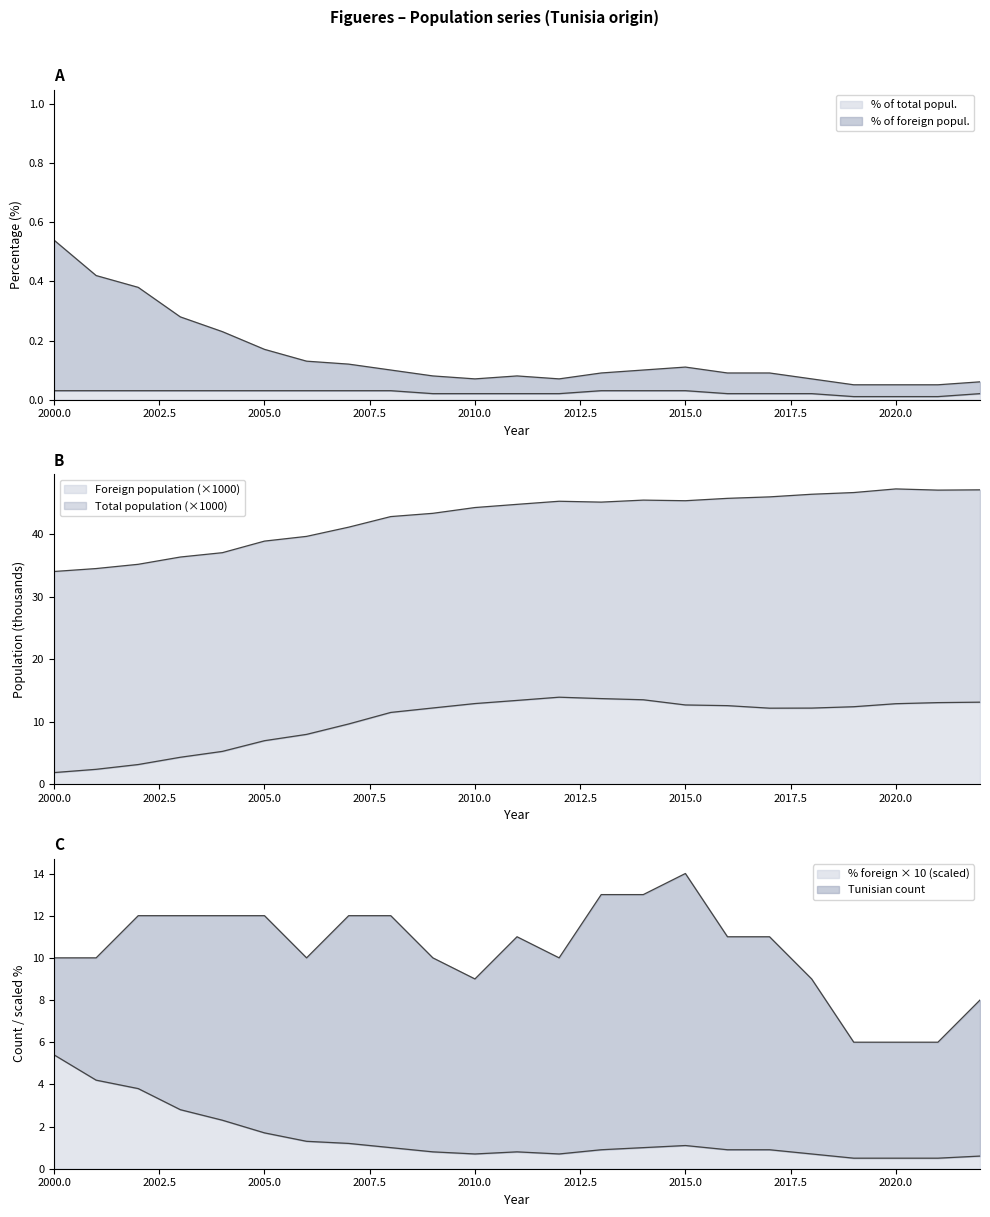

True or false: % of total (col_4) has more than 0 interior local peaks.

False